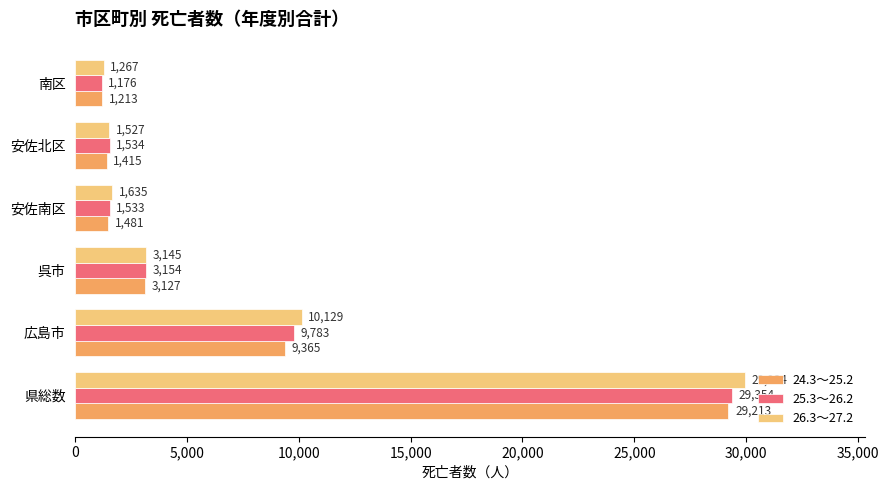

Which series has the largest total across all categories?

26.3～27.2